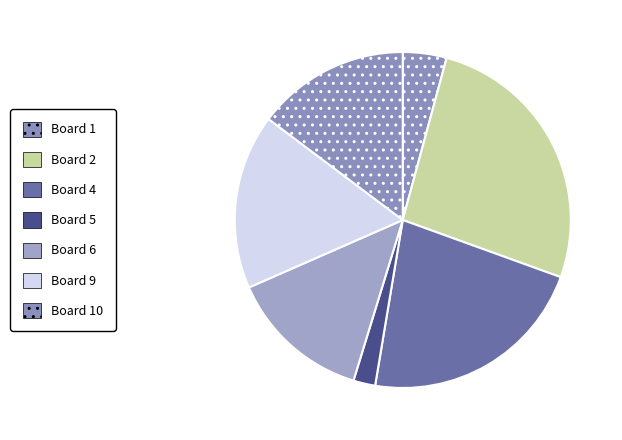

True or false: Board 4 accounts for 34% of the total.

False